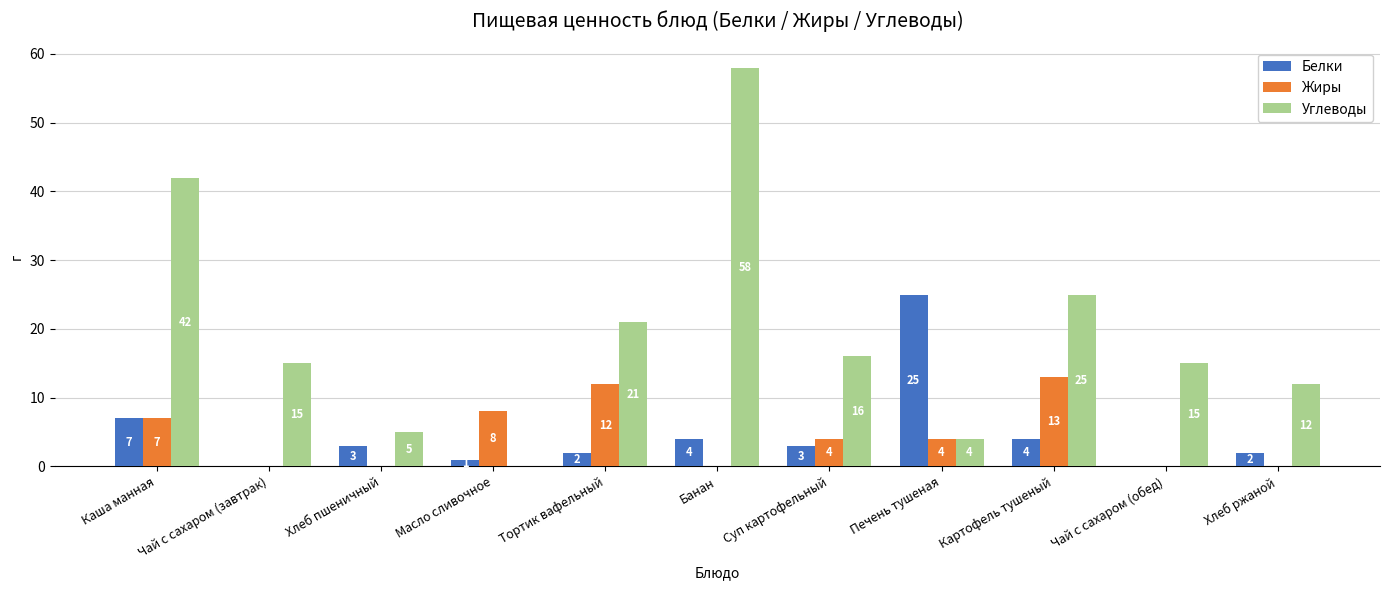

Read the Углеводы value at Печень тушеная, to the nearest 5.

5